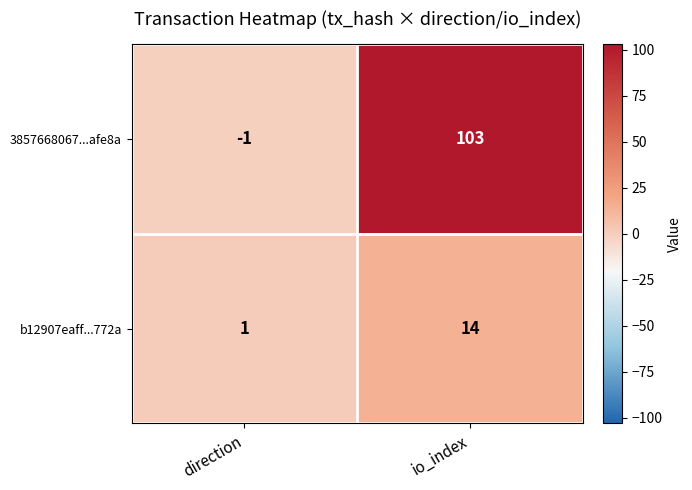

The 3857668067...afe8a series shows 103 at io_index. True or false?

True